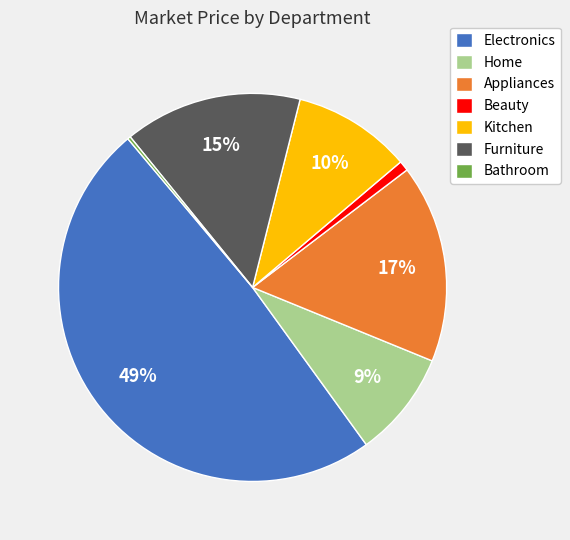

Does any single category account for the majority?

No